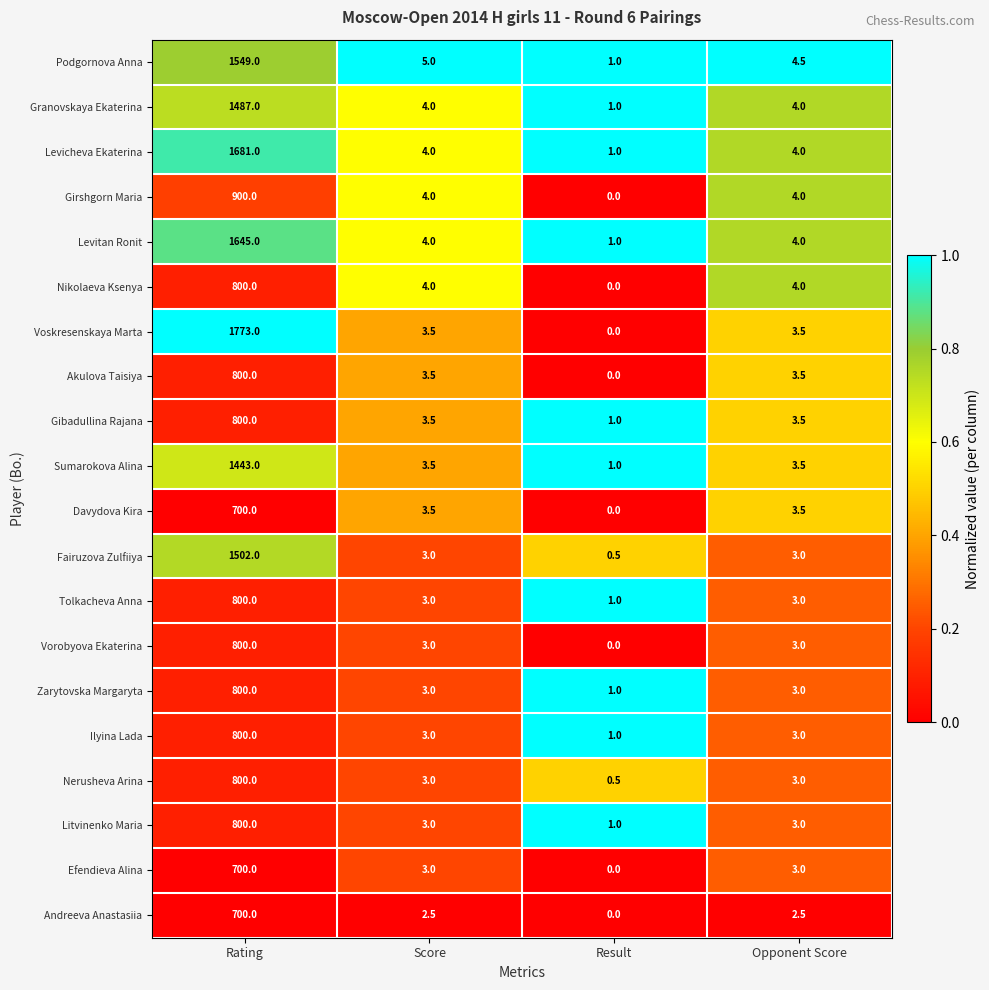

At which category does the chart reach its minimum across all series?

Result